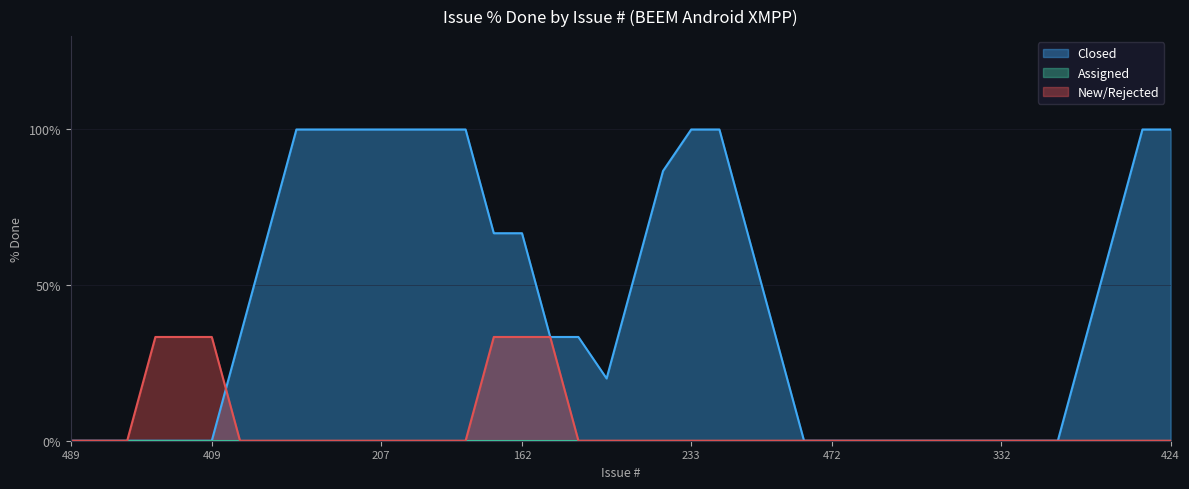

True or false: New has more than 0 interior local peaks.

False